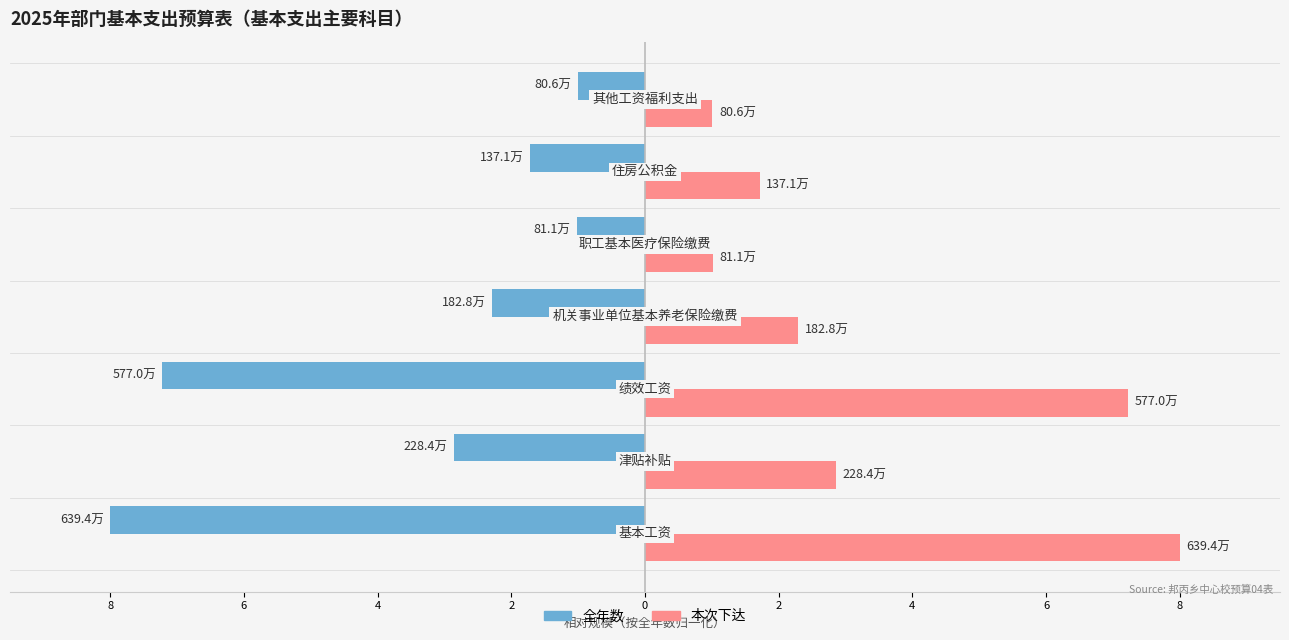

What is the difference between the second highest and minimum values in the 本次下达 series?

6.2